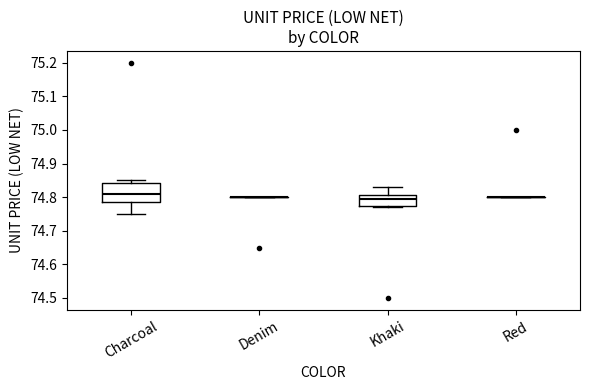

Reading left to right, read every box against the y-axis: the position of its median line, the range the box covers, and the ends of its whiskers. The values are not printed on the chart, so give them approximately, as read against the axis.

Charcoal: median 74.81, box 74.79 to 74.84, whiskers 74.75 to 74.85
Denim: box collapsed to a line at 74.80, whiskers 74.80 to 74.80
Khaki: median 74.80, box 74.78 to 74.81, whiskers 74.77 to 74.83
Red: box collapsed to a line at 74.80, whiskers 74.80 to 74.80